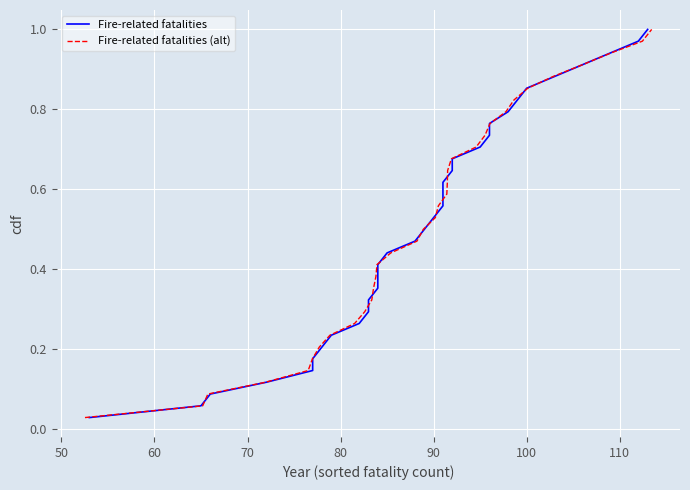

True or false: Fire-related fatalities and Fire-related fatalities (alt) intersect in this chart.

False